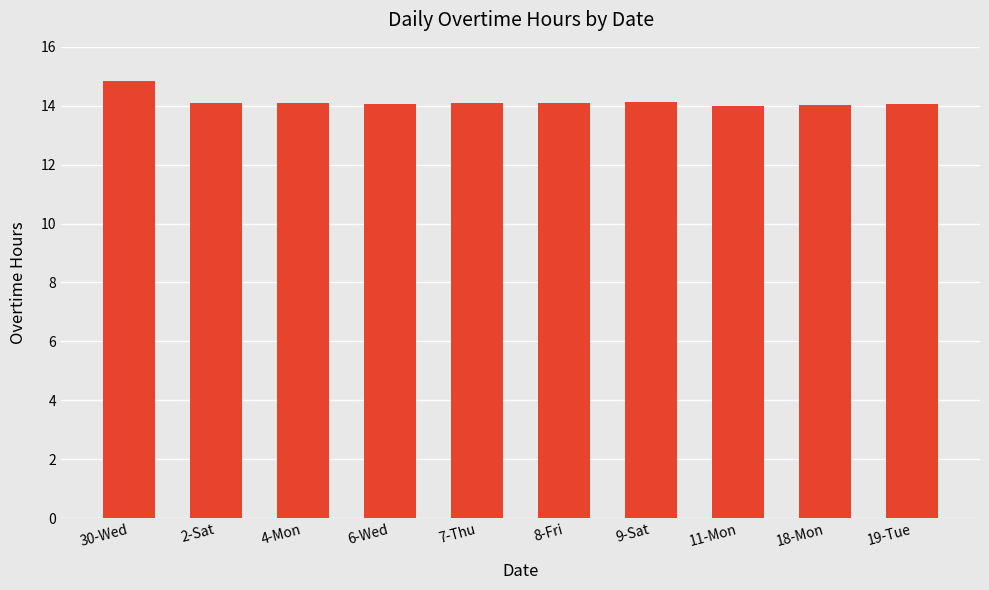

What is the ratio of the value at 8-Fri to the value at 18-Mon?

1.0